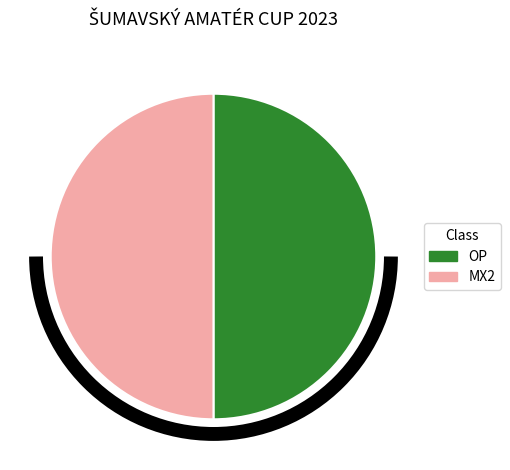

Do MX2 and OP together represent more than half of the pie?

Yes